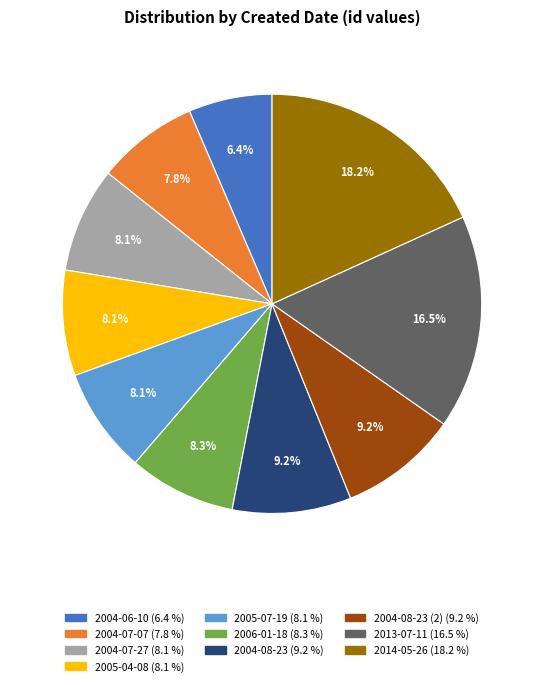

Is there any slice that represents more than half of the pie?

No